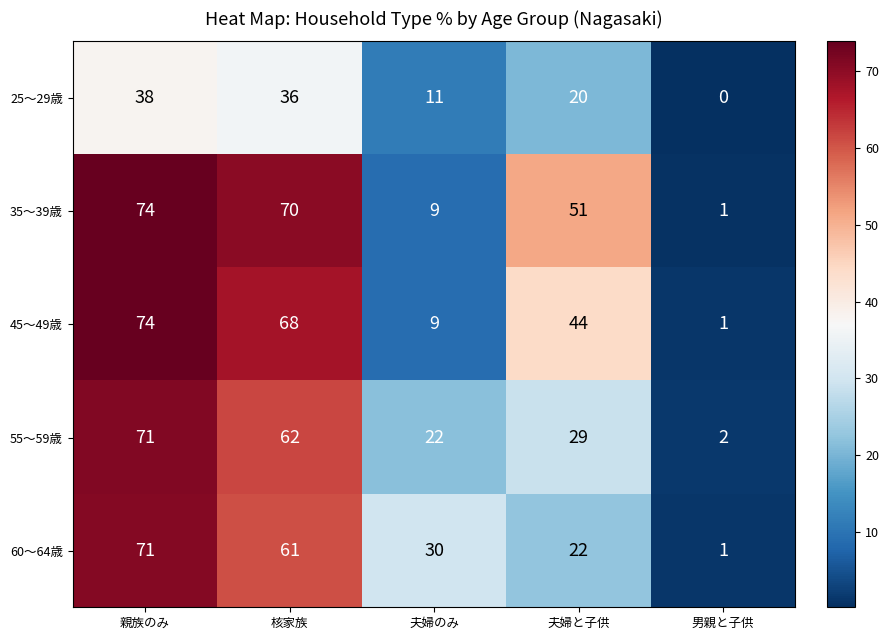

What is the total value across all series at 夫婦と子供?

166